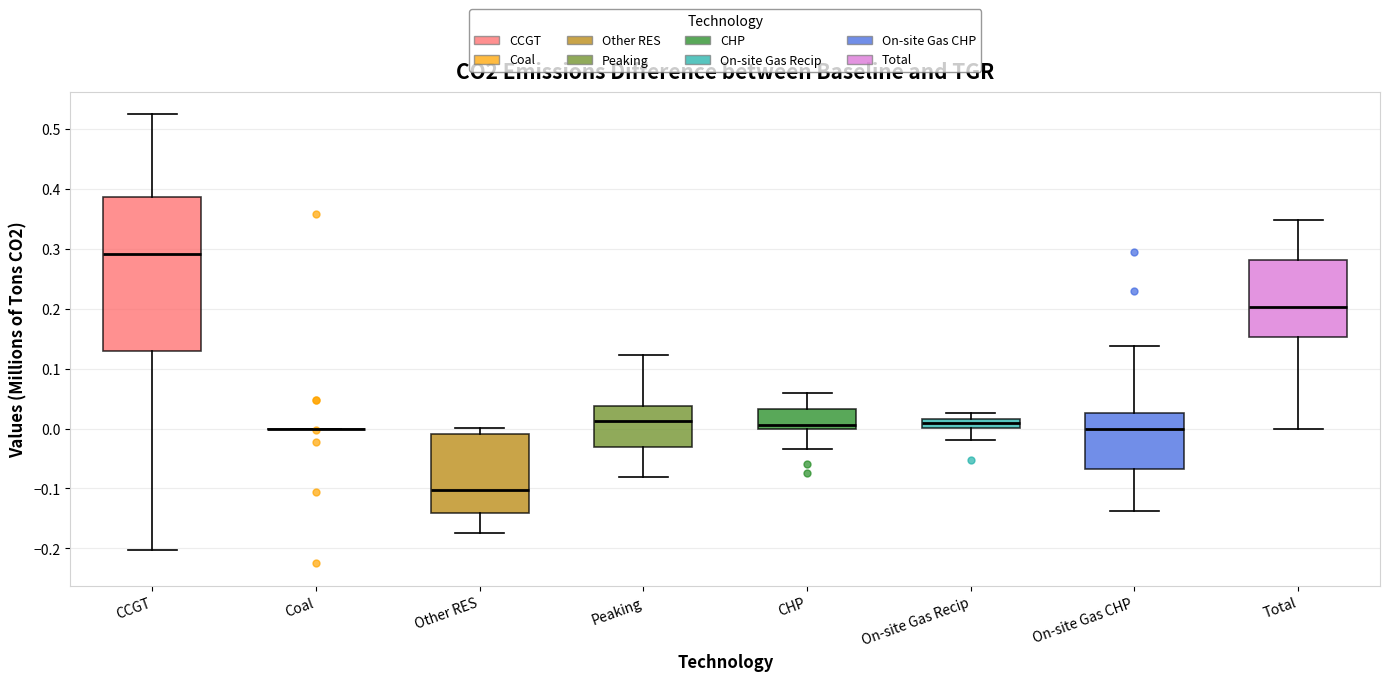

Where is the upper edge of the box for Other RES on the y-axis? The values are not printed on the chart, so give them approximately, as read against the axis.

-0.01